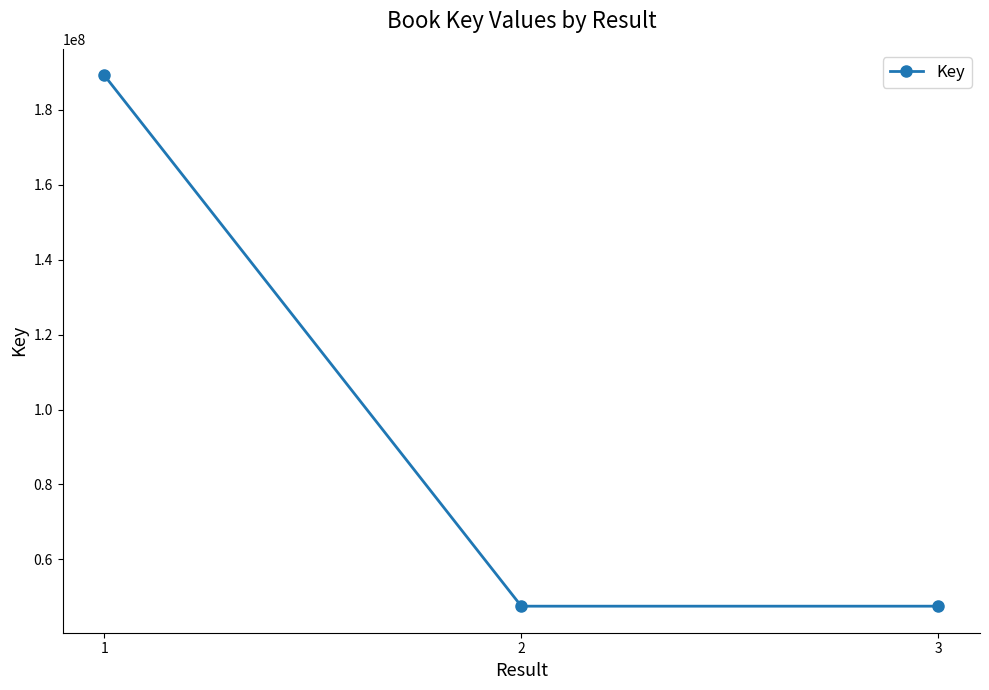

Is it true that the value at 2 is 12037380?

False